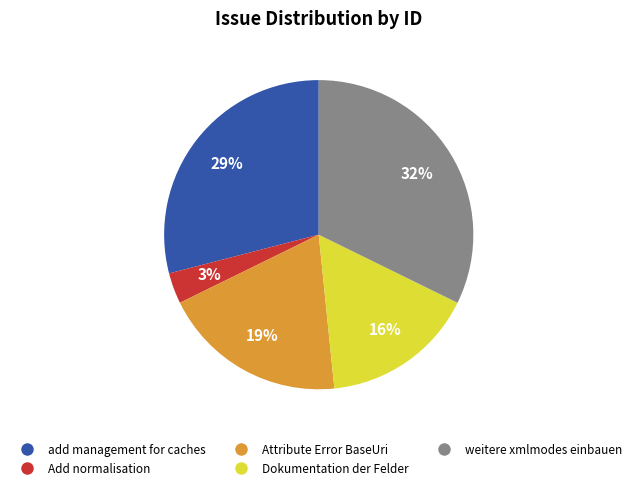

How many segments does this pie chart have?

5